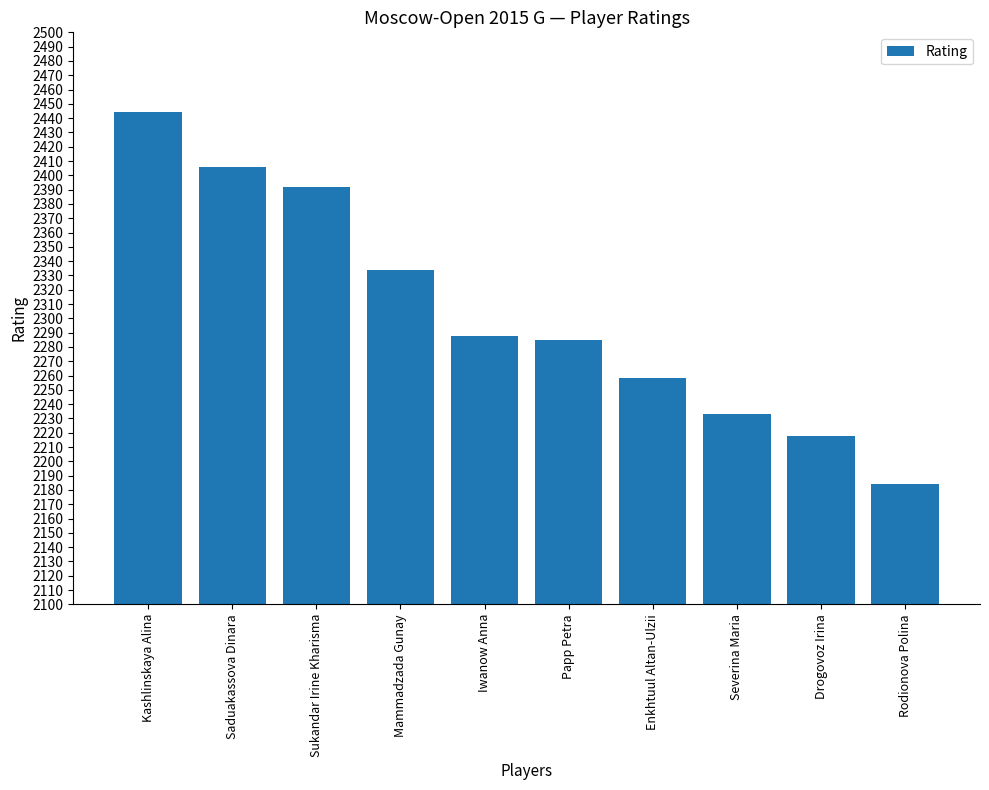

Between Drogovoz Irina and Rodionova Polina, which is larger?

Drogovoz Irina